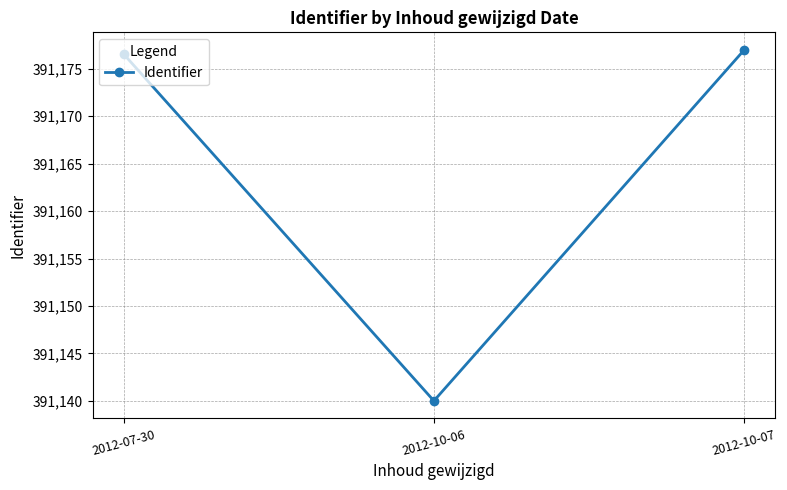

What is the value of the 3rd point from the left?

391177.0